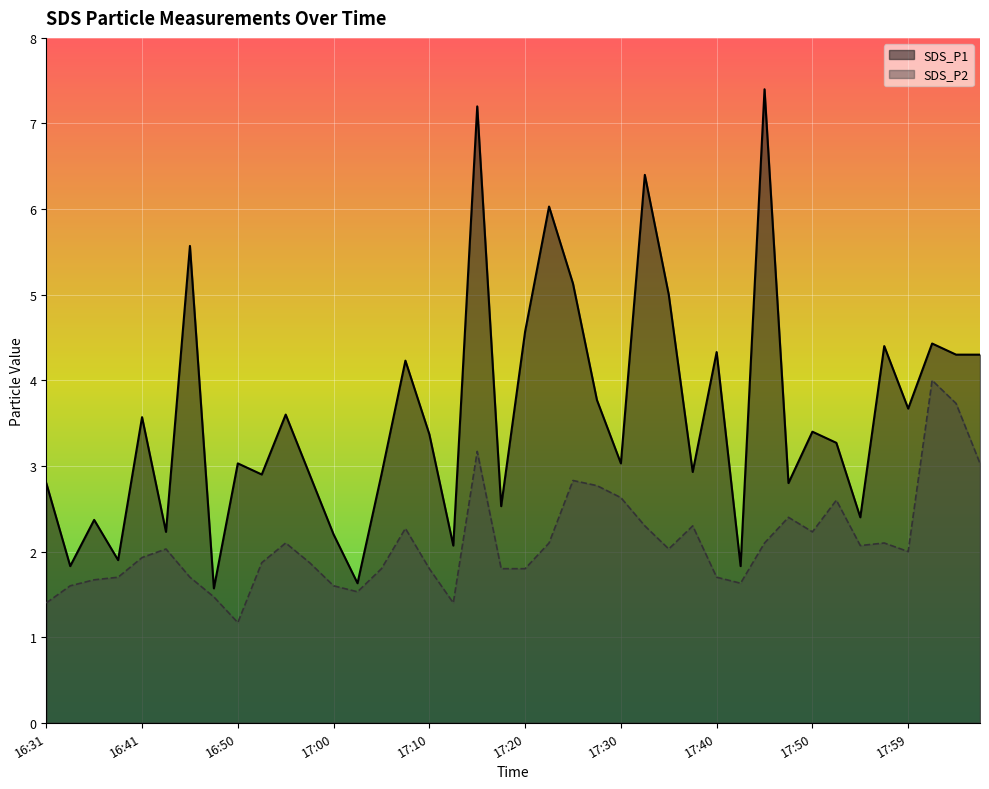

Rank the series at 16:41 from highest to lowest value.

SDS_P1, SDS_P2